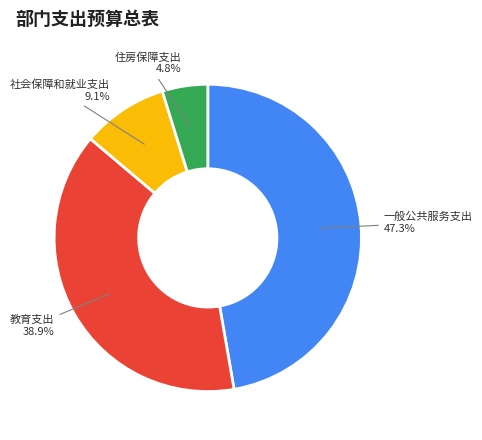

Do 教育支出 and 社会保障和就业支出 together represent more than half of the pie?

No